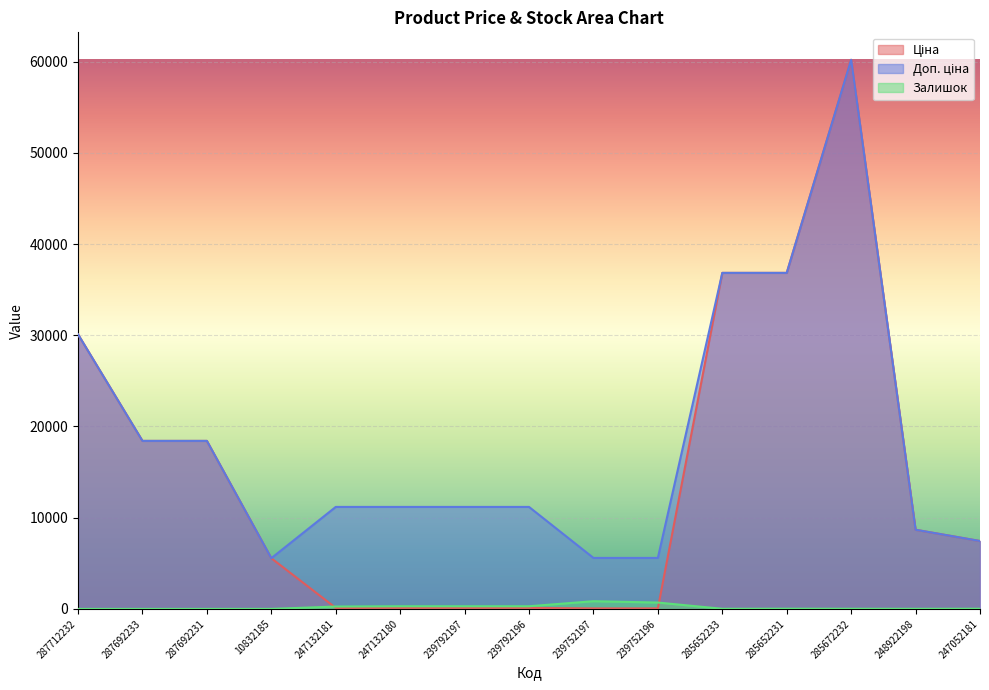

At which label does Залишок first exceed 20?

247132181